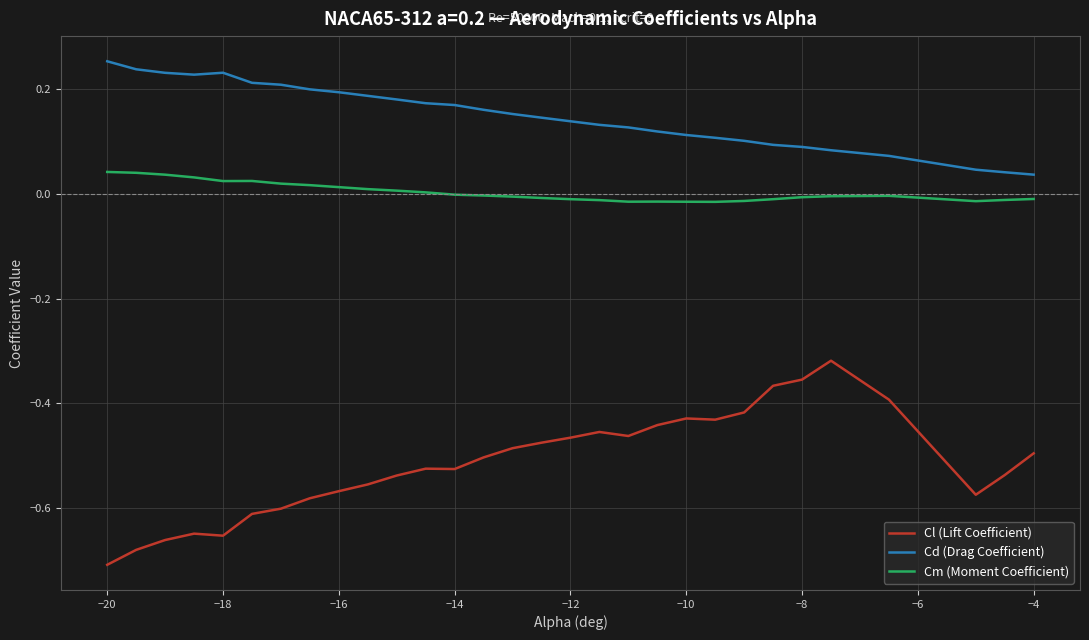

Which series has the largest total across all categories?

Cd (Drag Coefficient)